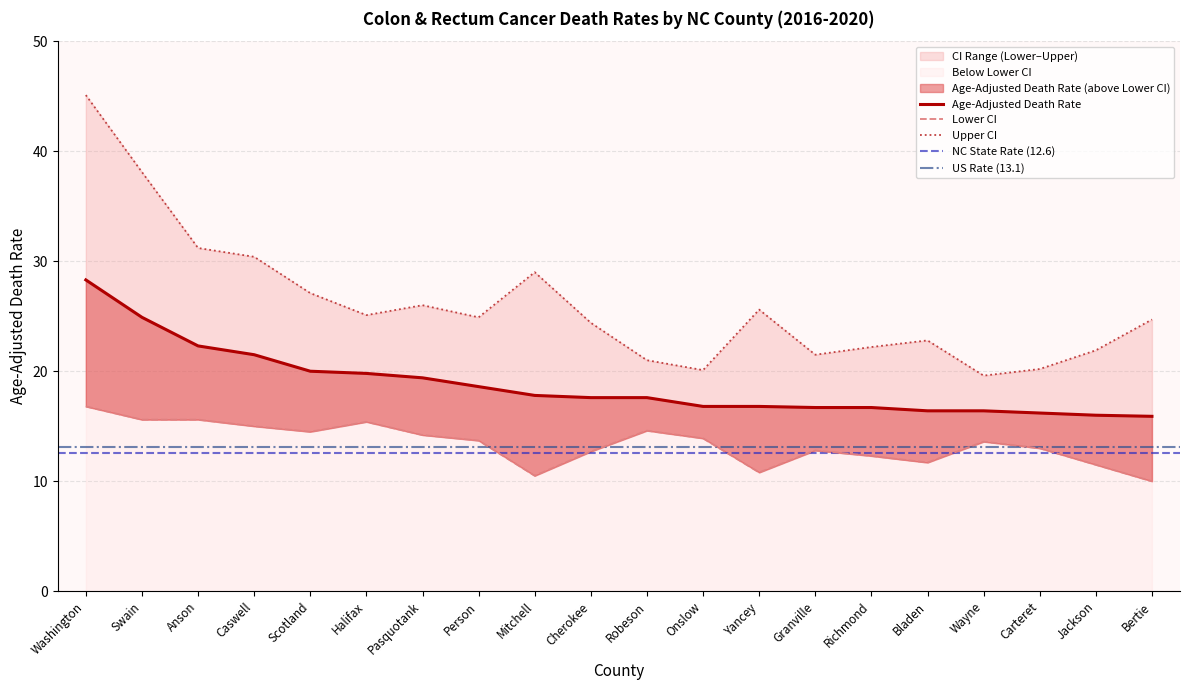

At which label is Upper CI closest to 32?

Anson